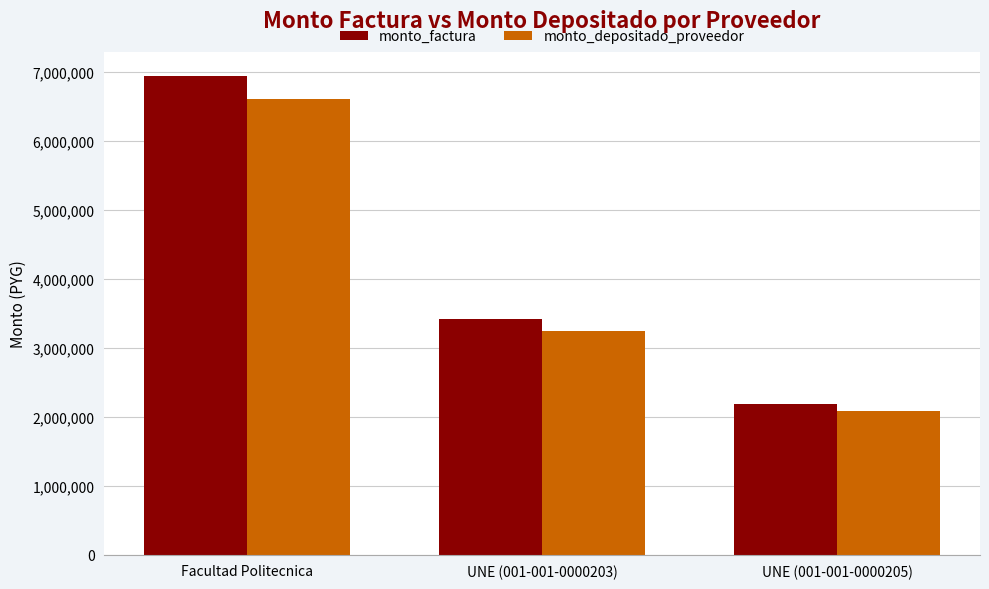

What position from the left is Facultad Politecnica?

1